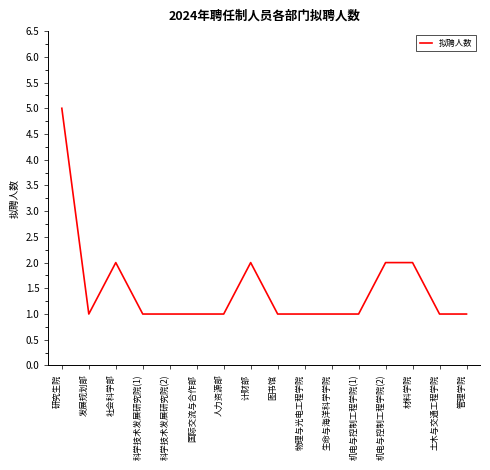

Which has a higher value, 社会科学部 or 机电与控制工程学院(1)?

社会科学部